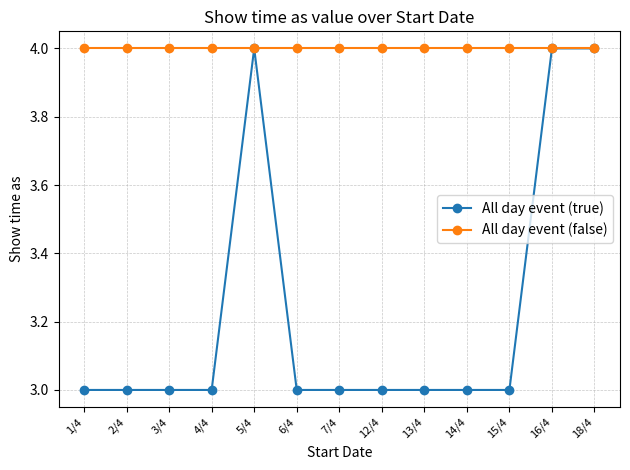

What is the sum of the All day event (false) values at 5/4 and 7/4?

8